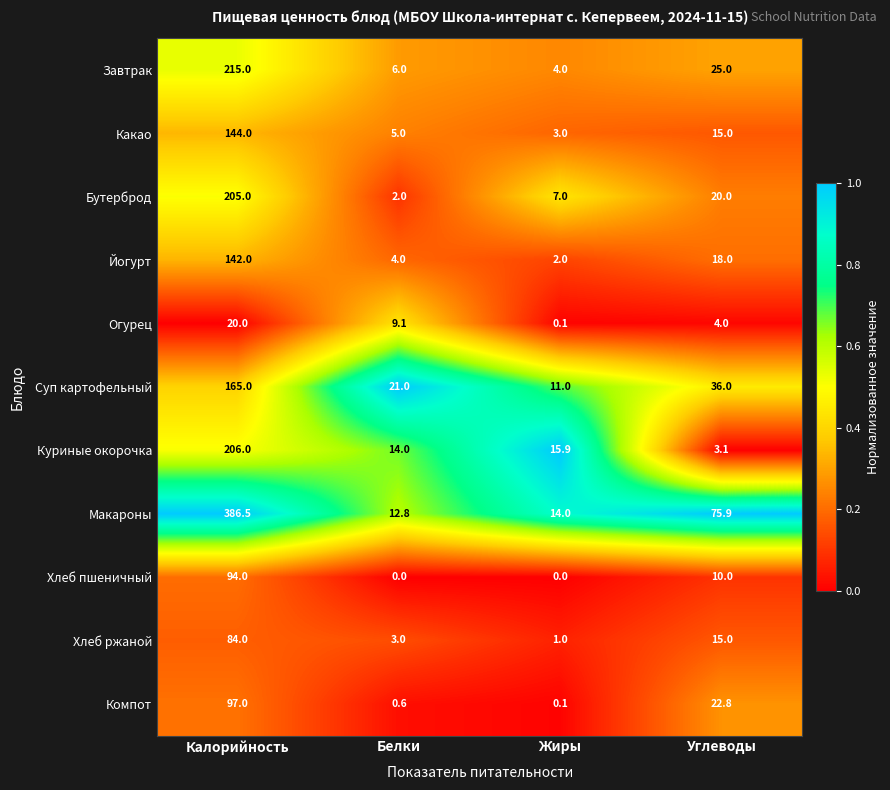

At how many categories does at least one series exceed 0?

4